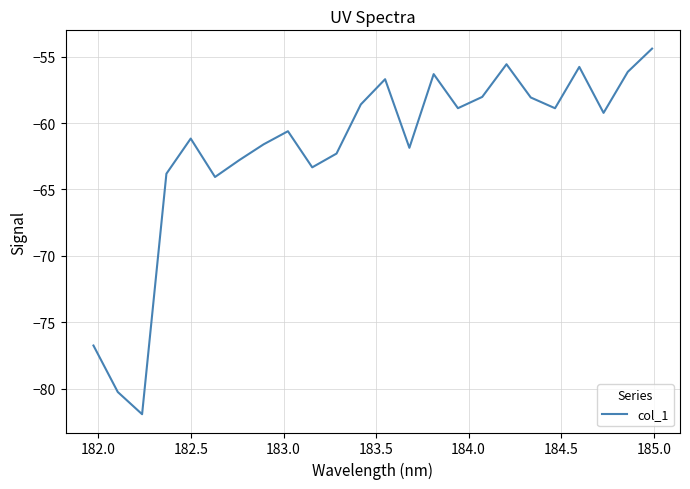

True or false: there are more than 0 points higher than both neighbors.

True